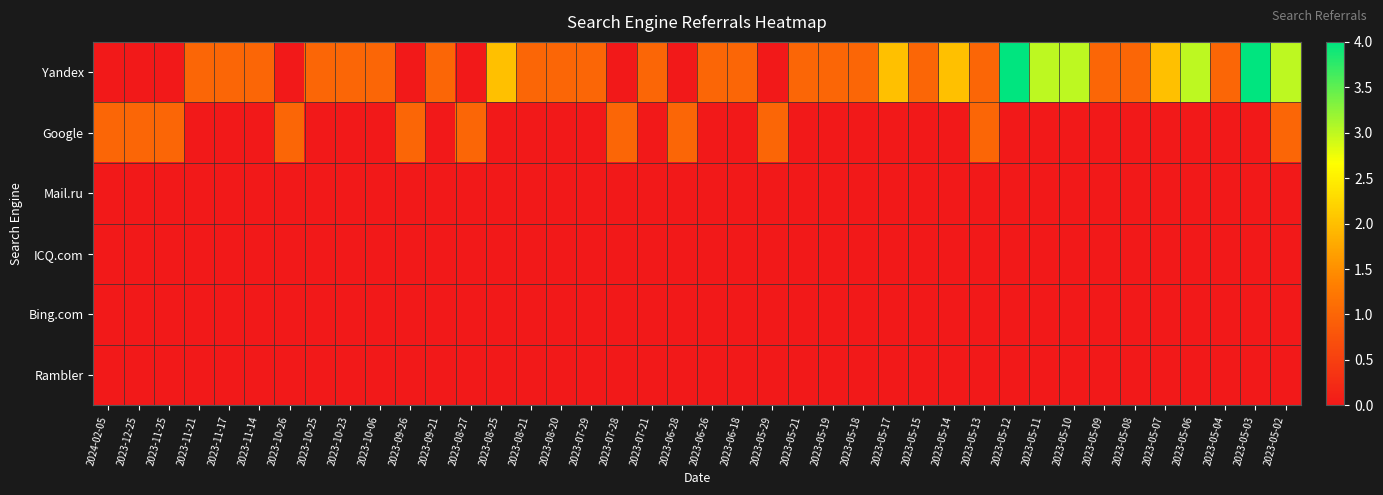

What is the difference between the highest and lowest values at 2023-11-14?

1